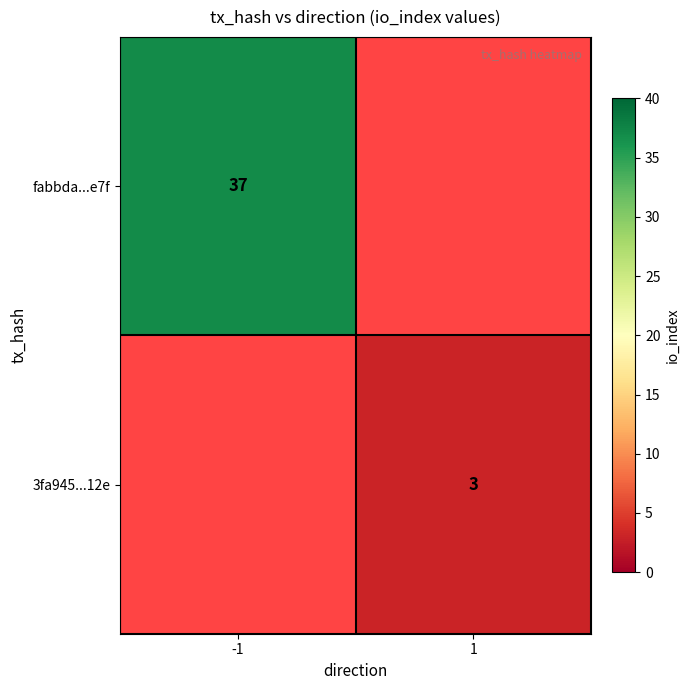

At how many categories does at least one series exceed 17?

1